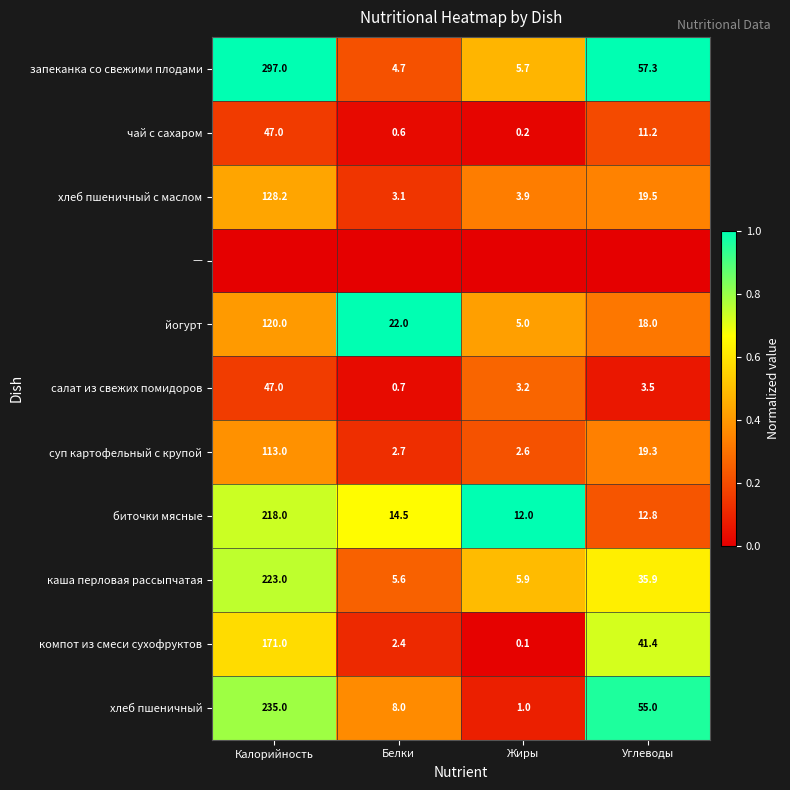

What is the approximate value of чай с сахаром at Углеводы?

11.2